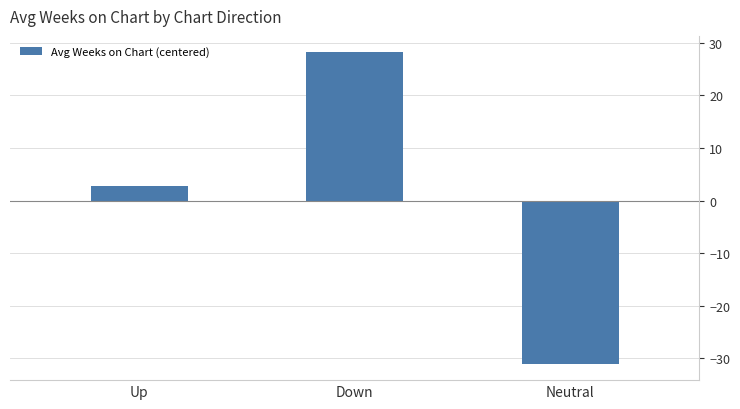

Reading right to left, what are all the values shown in this chart?

Neutral=-31.2	Down=28.4	Up=2.8